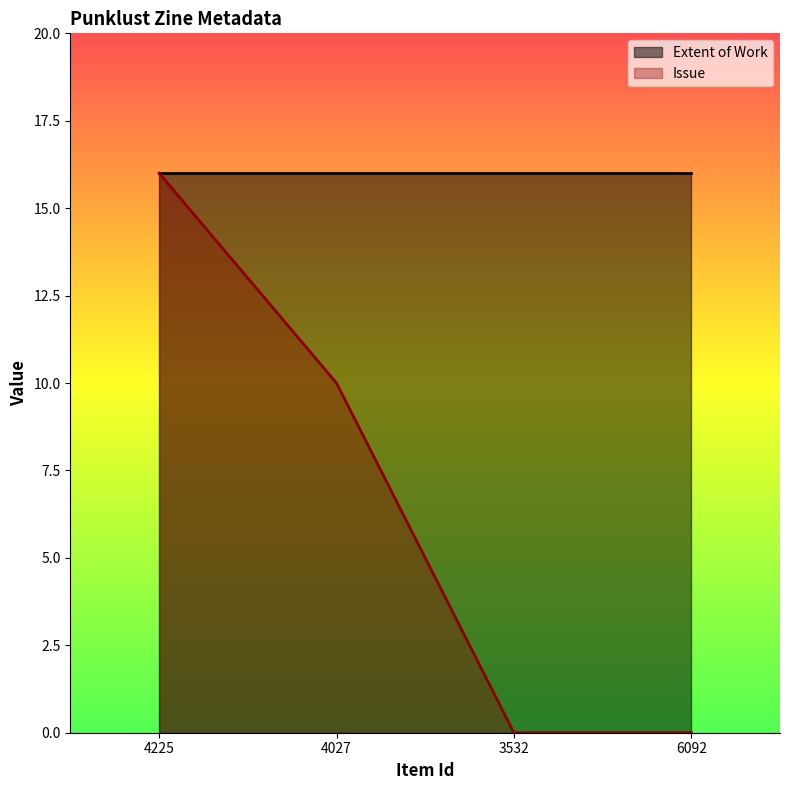

What is the label of the 2nd point from the right?

3532